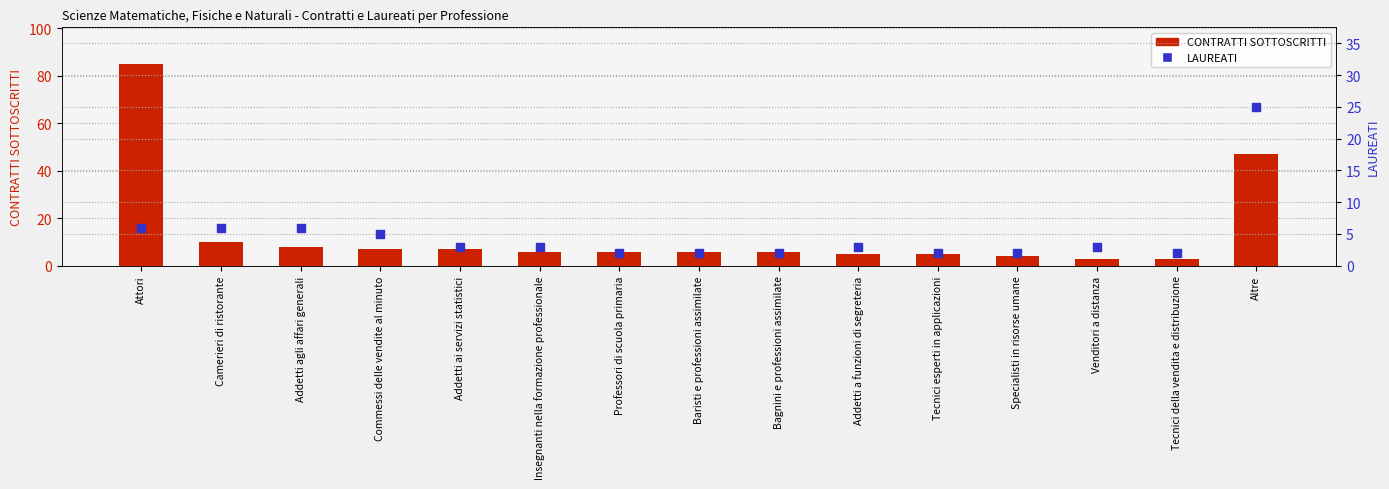

Is the value of LAUREATI at Tecnici della vendita e distribuzione greater than the value of CONTRATTI SOTTOSCRITTI at Addetti agli affari generali?

No